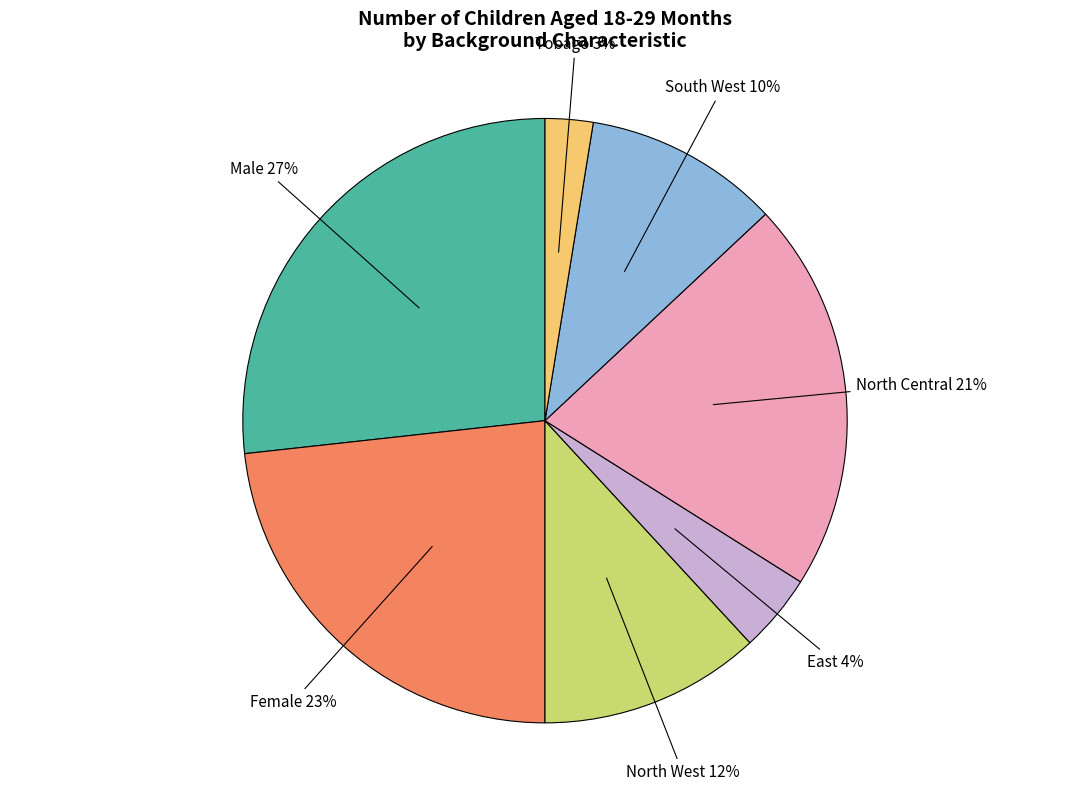

How many segments does this pie chart have?

7